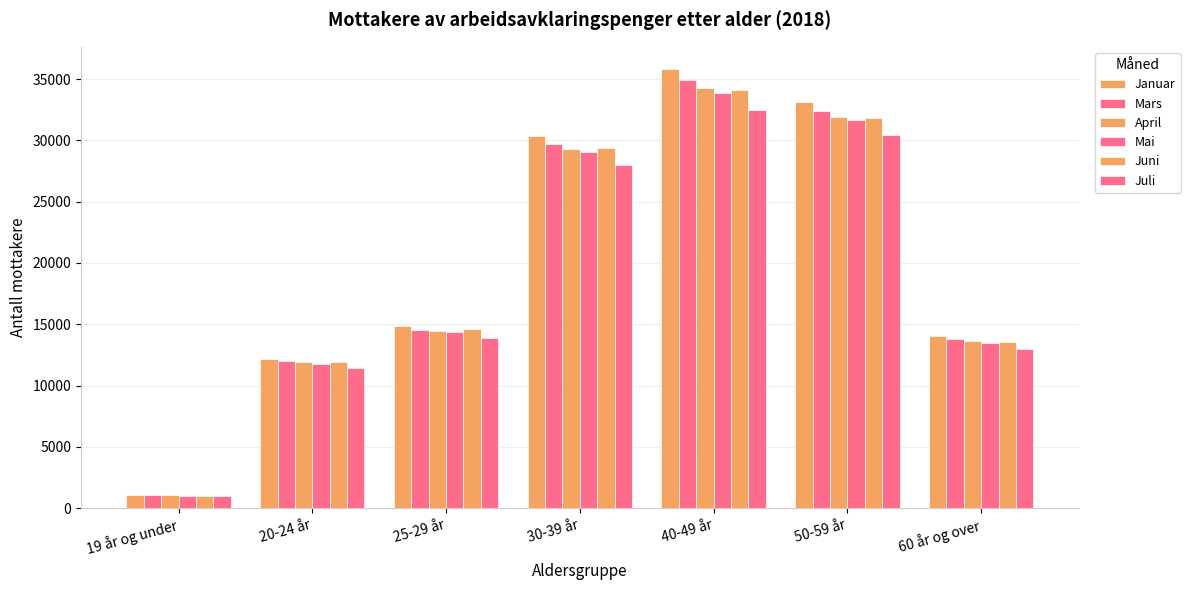

What is the maximum value for Mai?

33888